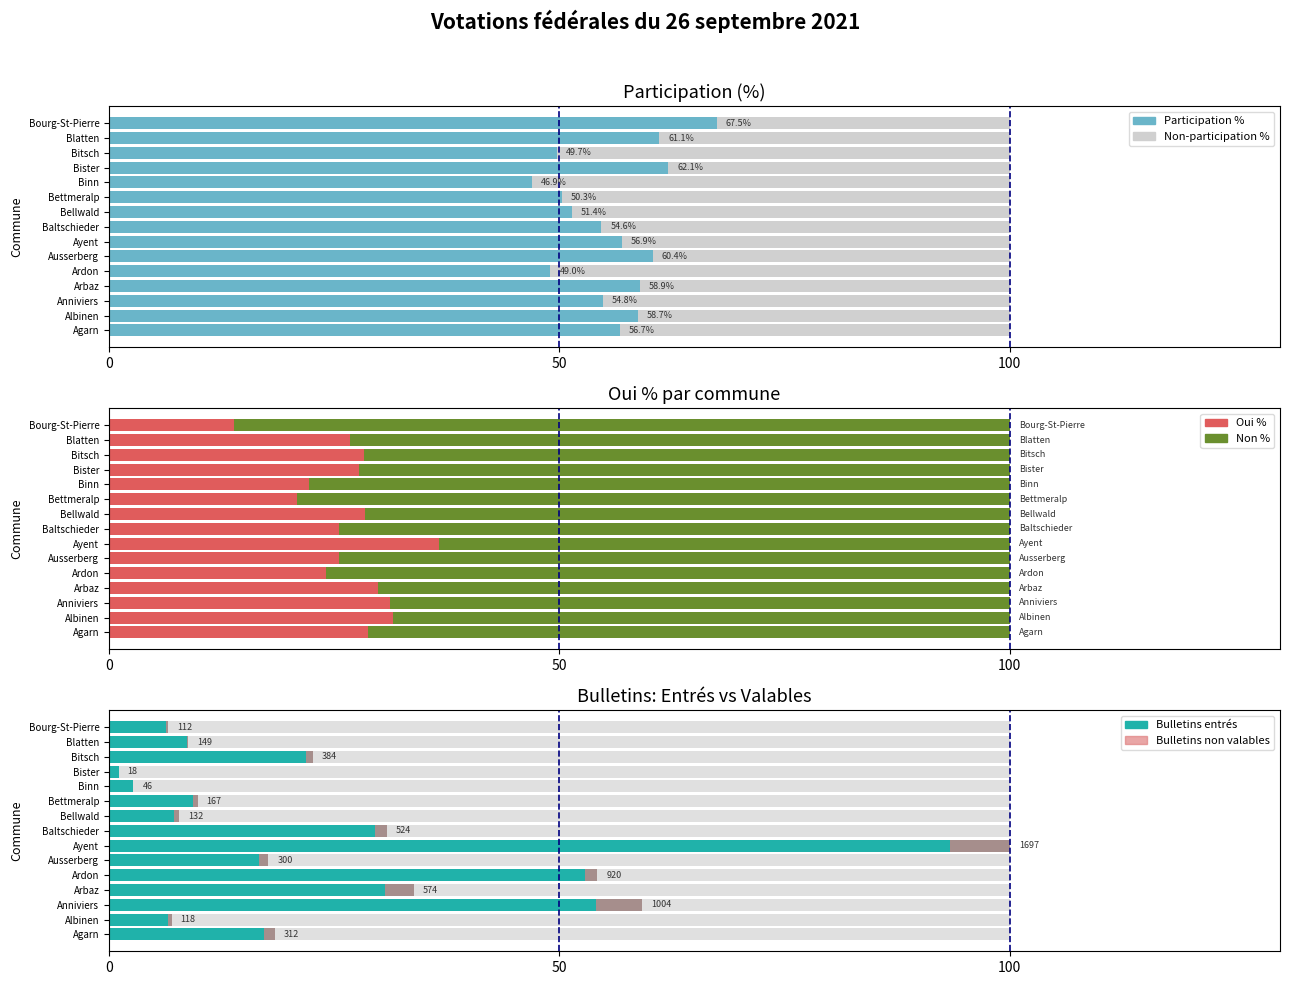

At how many categories does at least one series exceed 46?

15